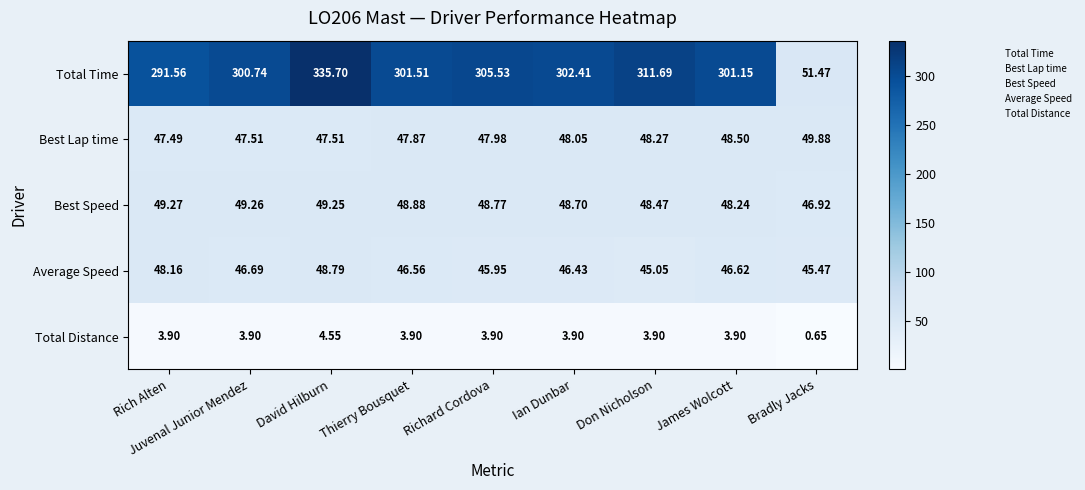

What is the spread (max minus min) of values at Rich Alten?

287.7